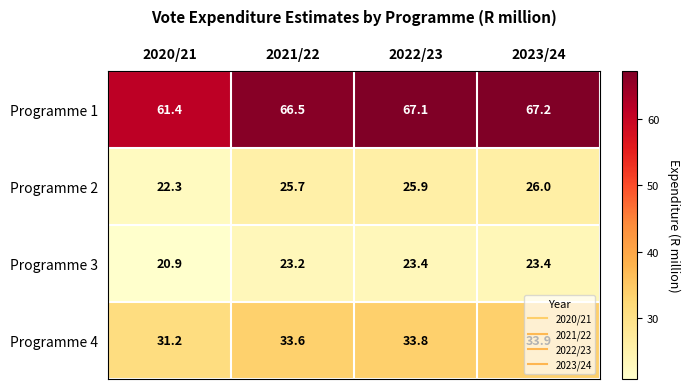

Rank the series at 2022/23 from highest to lowest value.

Programme 1, Programme 4, Programme 2, Programme 3